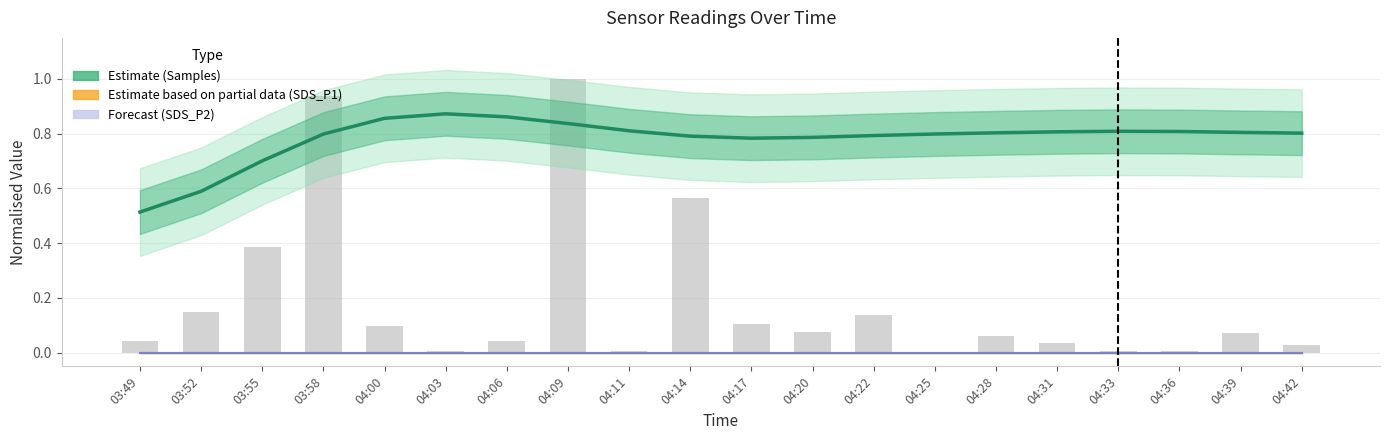

How many categories are shown in the chart?

20